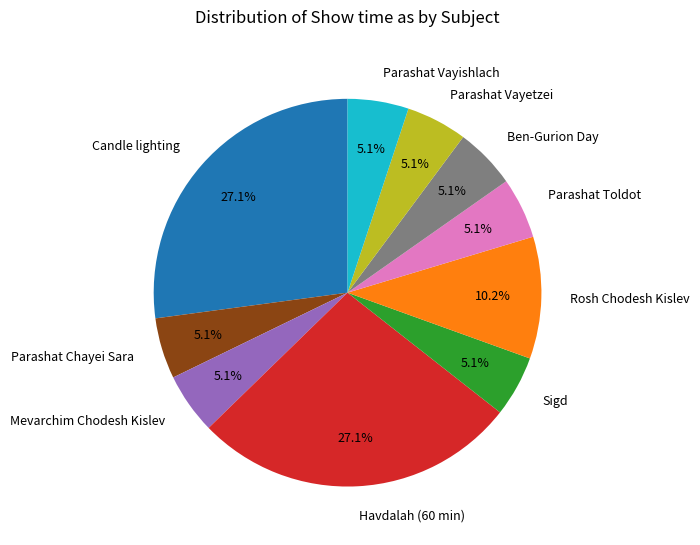

What percentage is NOT represented by Candle lighting?

72.9%